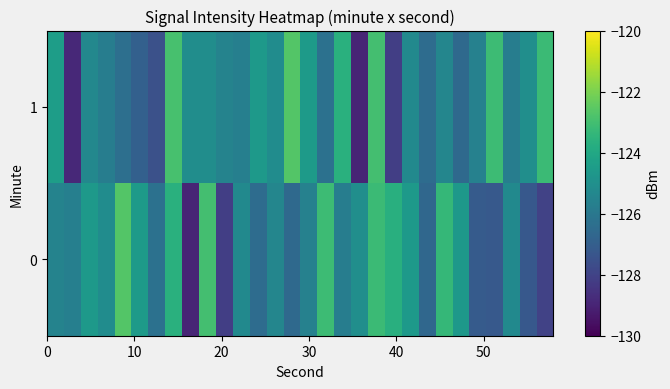

Rank the series by their maximum value, from highest to lowest.

0, 1